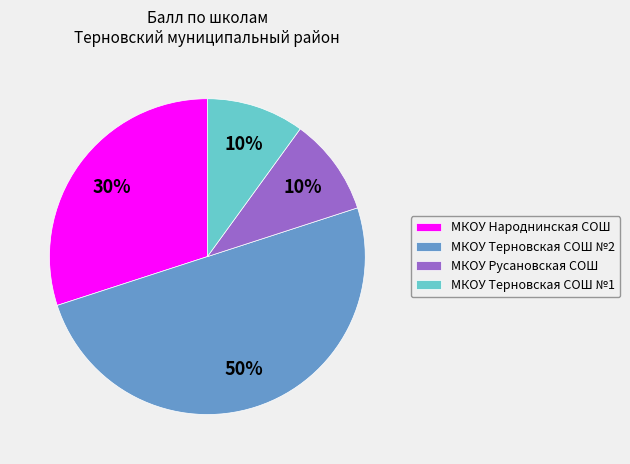

How many slices are in this pie chart?

4